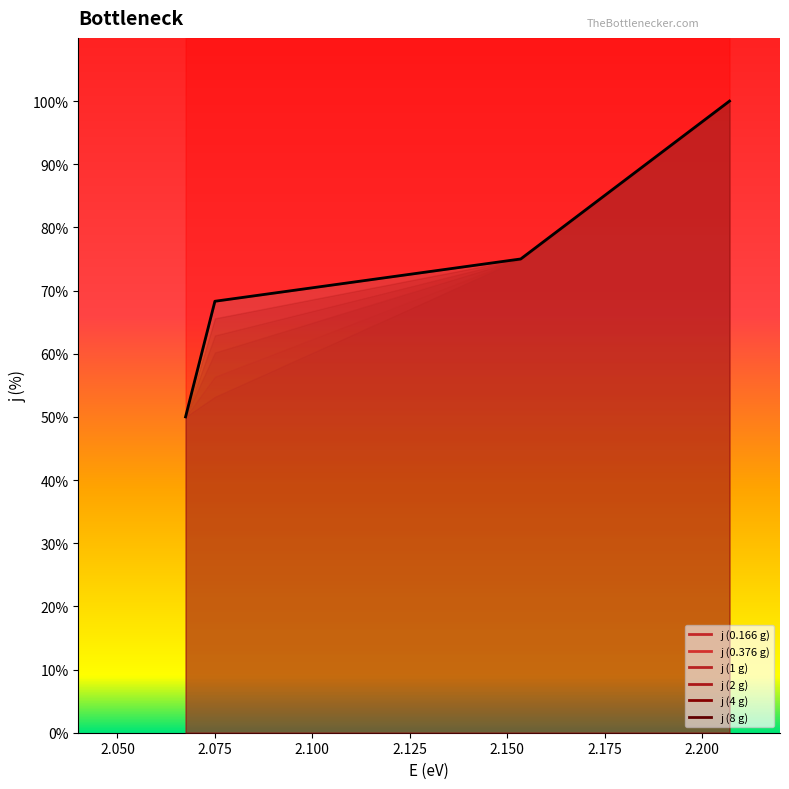

At how many categories does at least one series exceed 71?

2